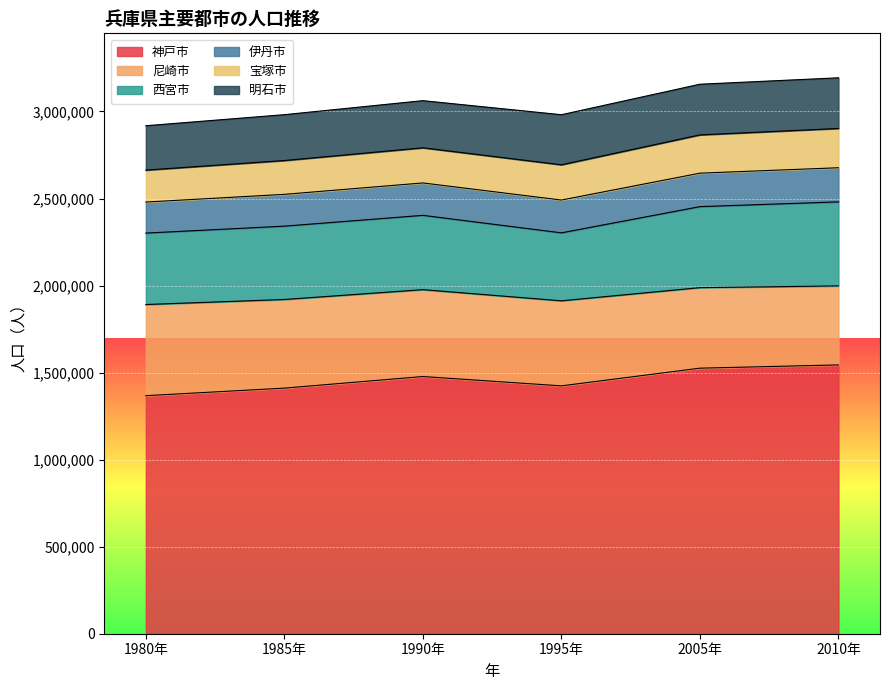

Rank the series by their maximum value, from lowest to highest.

伊丹市, 宝塚市, 明石市, 西宮市, 尼崎市, 神戸市